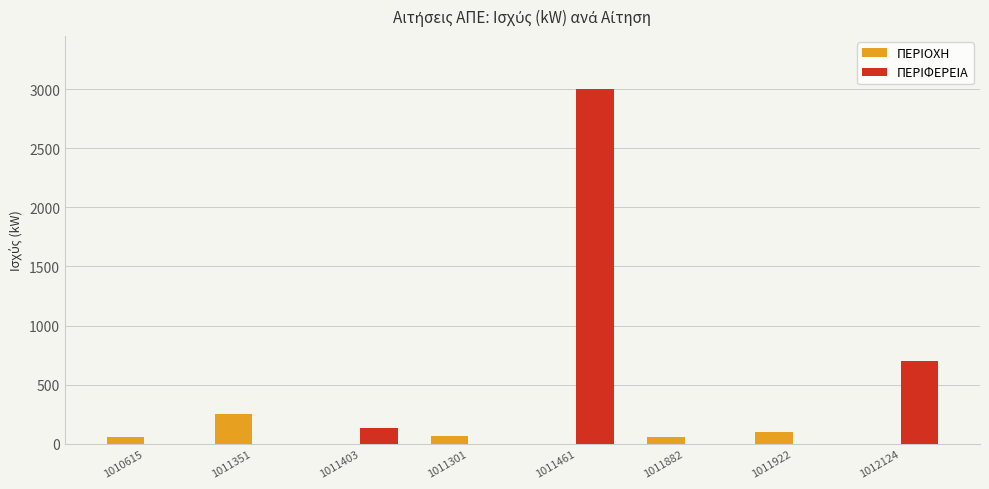

What is the spread (max minus min) of values at 1011301?

69.7